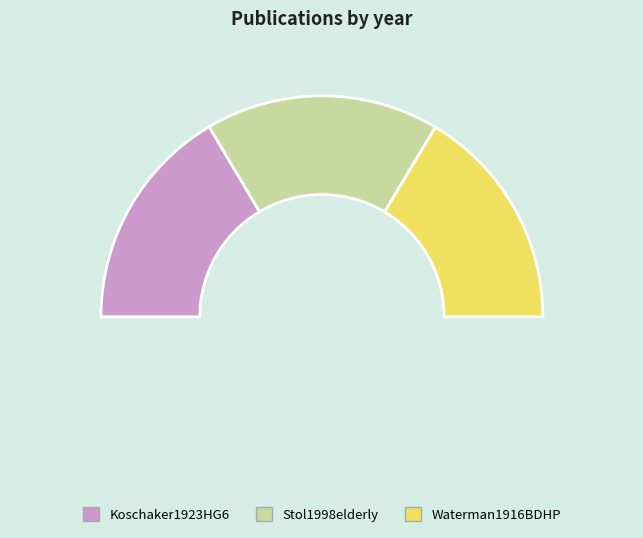

To the nearest percent, what portion does Stol1998elderly represent?

34%